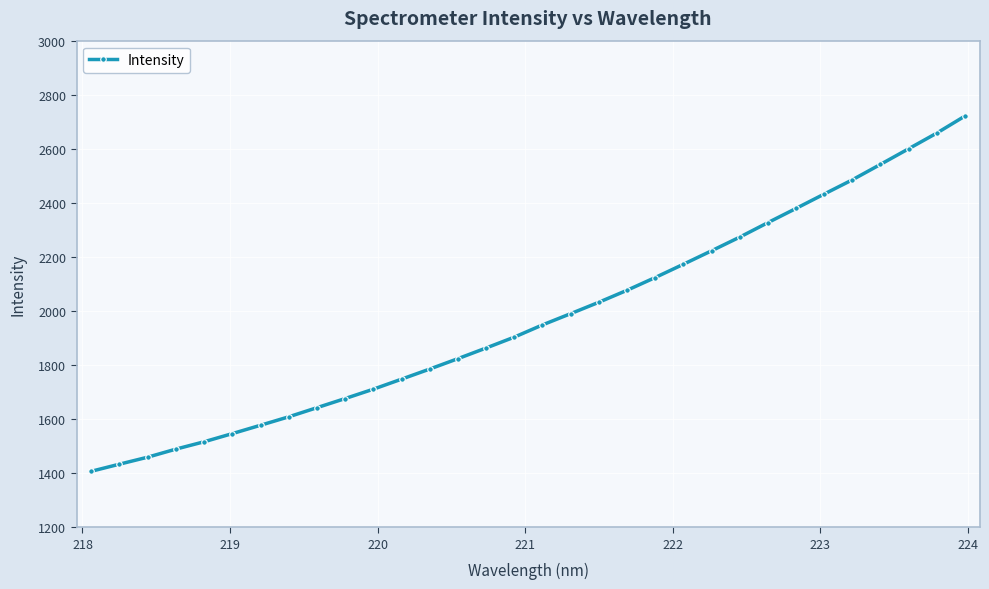

What is the smallest value displayed?

1407.1